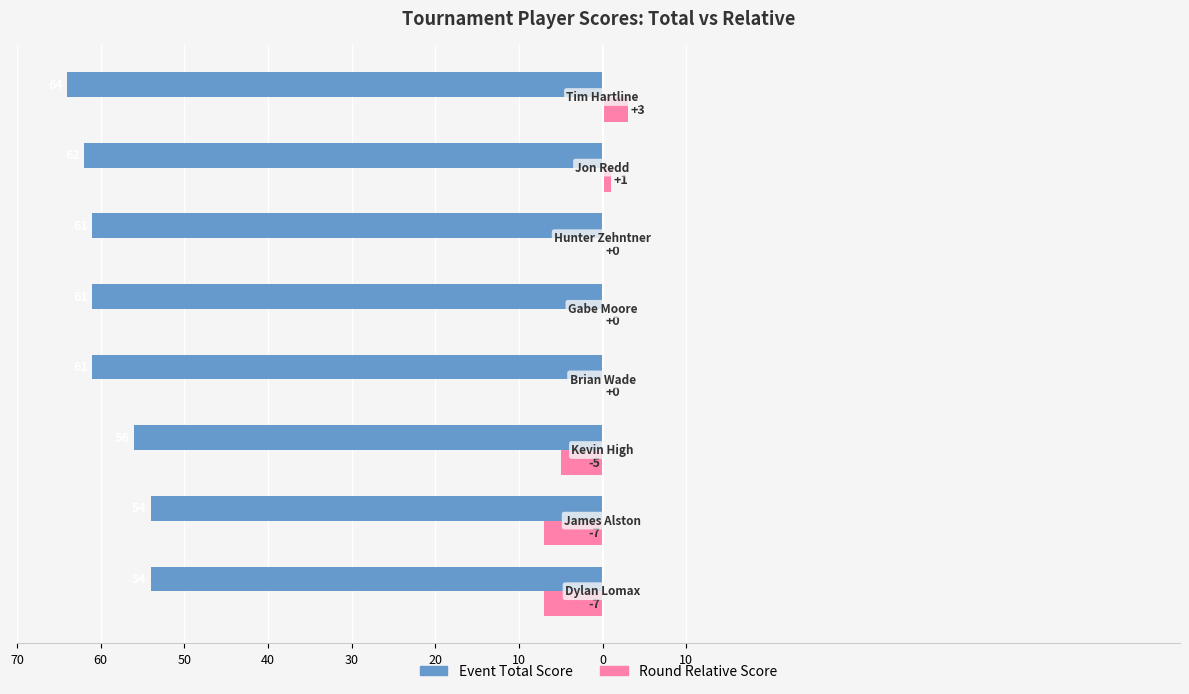

What is the minimum value for Round Relative Score?

-7